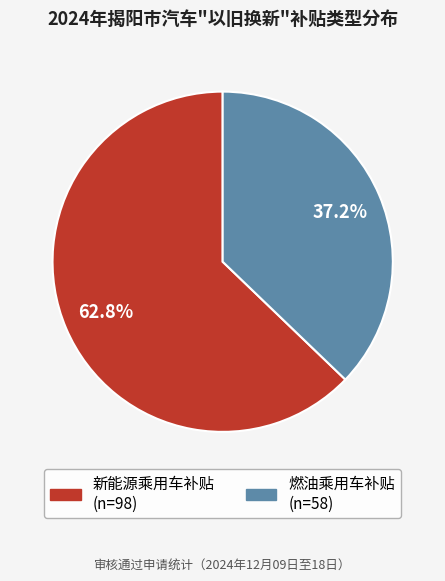

Rank the categories by value from highest to lowest.

新能源乘用车补贴, 燃油乘用车补贴